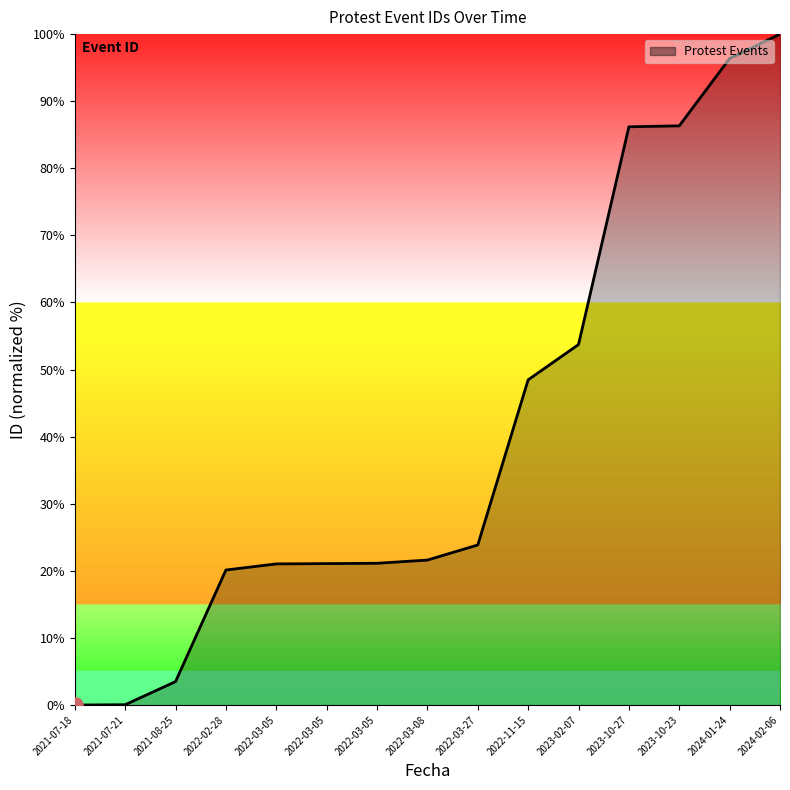

What is the ratio of the value at 2022-02-28 to the value at 2023-02-07?

0.4